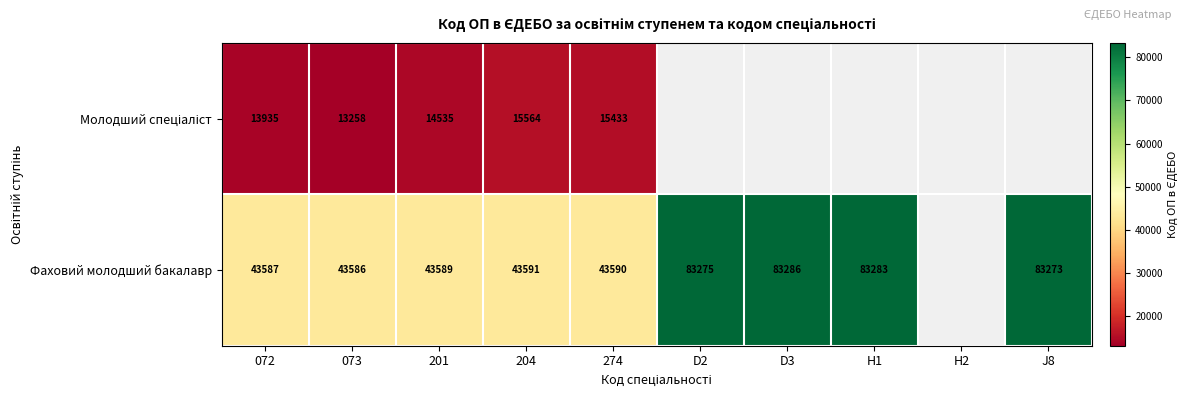

What is the total value across all series at 201?

58124